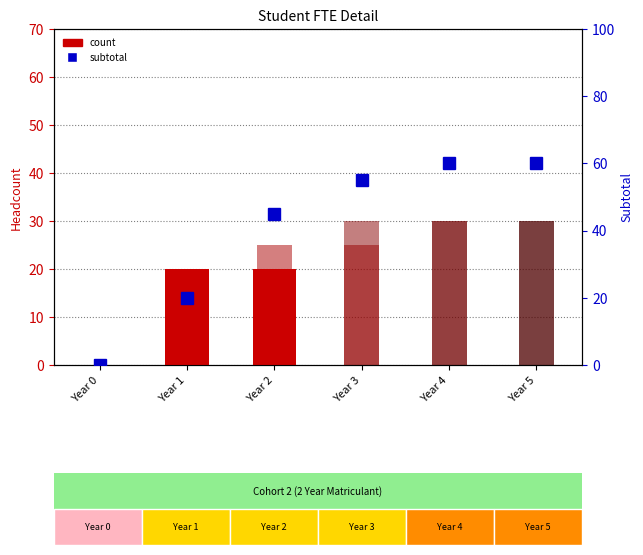

What is the difference between the Year 4 Cohort values at Year 4 and Year 0?

30